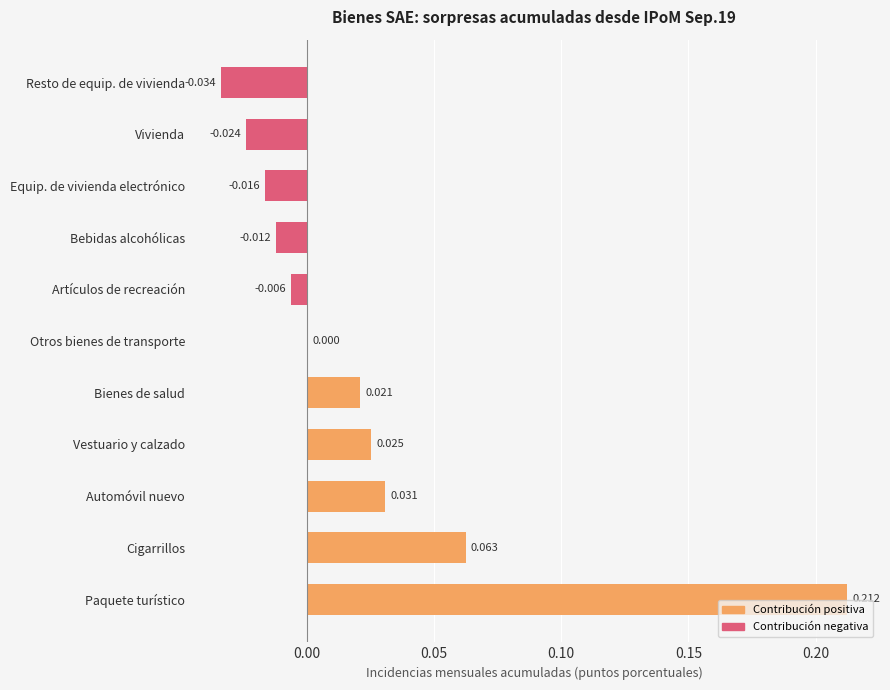

What is the sum of all values?

0.3